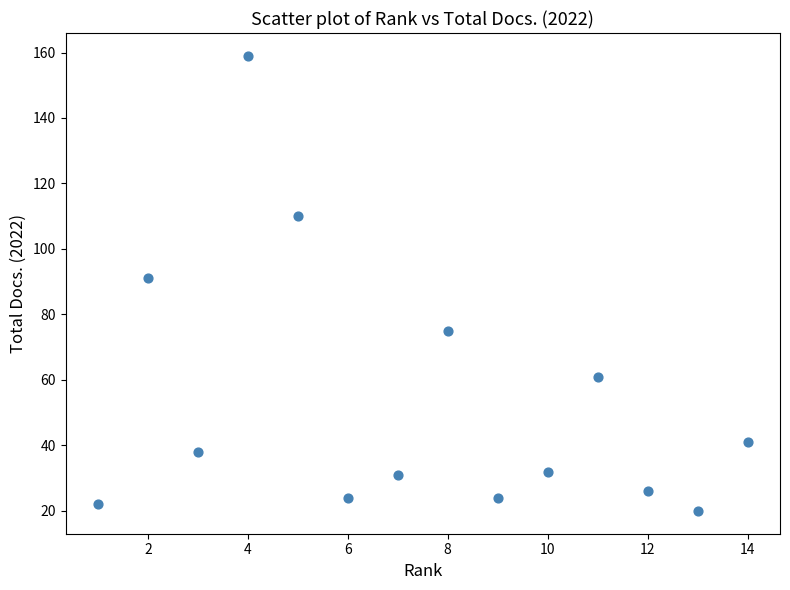

What is the range of X values (max minus min)?

13